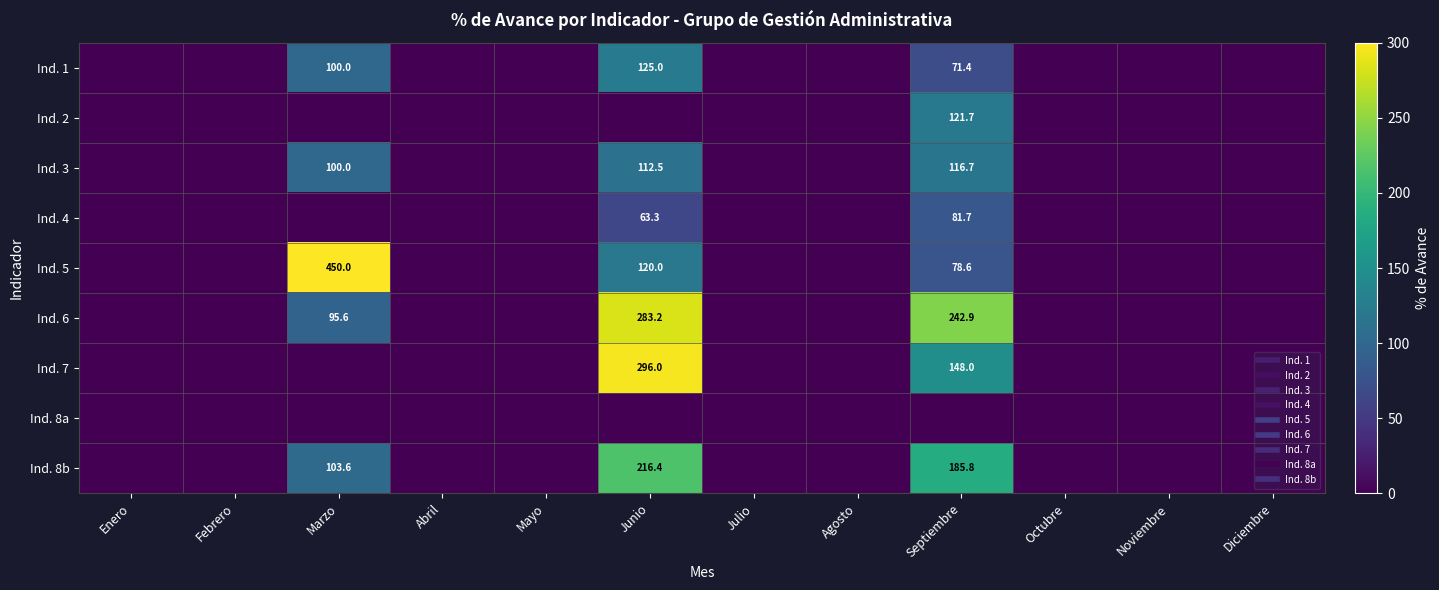

At which label does Ind. 8b reach its peak?

Junio